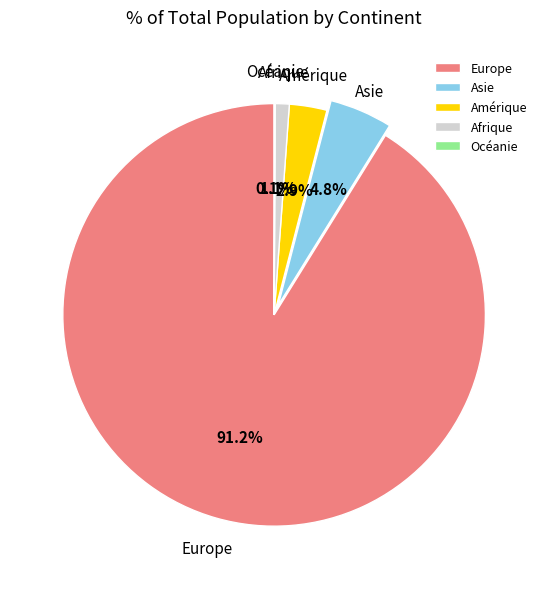

Which has a higher value, Asie or Amérique?

Asie